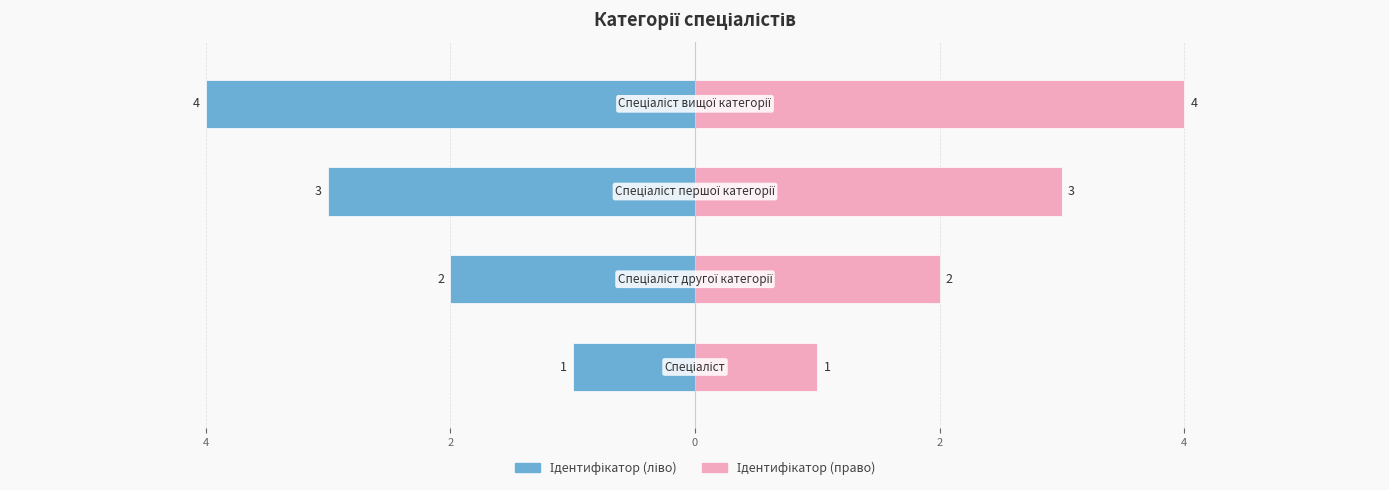

Which series has the widest spread of values?

Ідентифікатор (ліво)